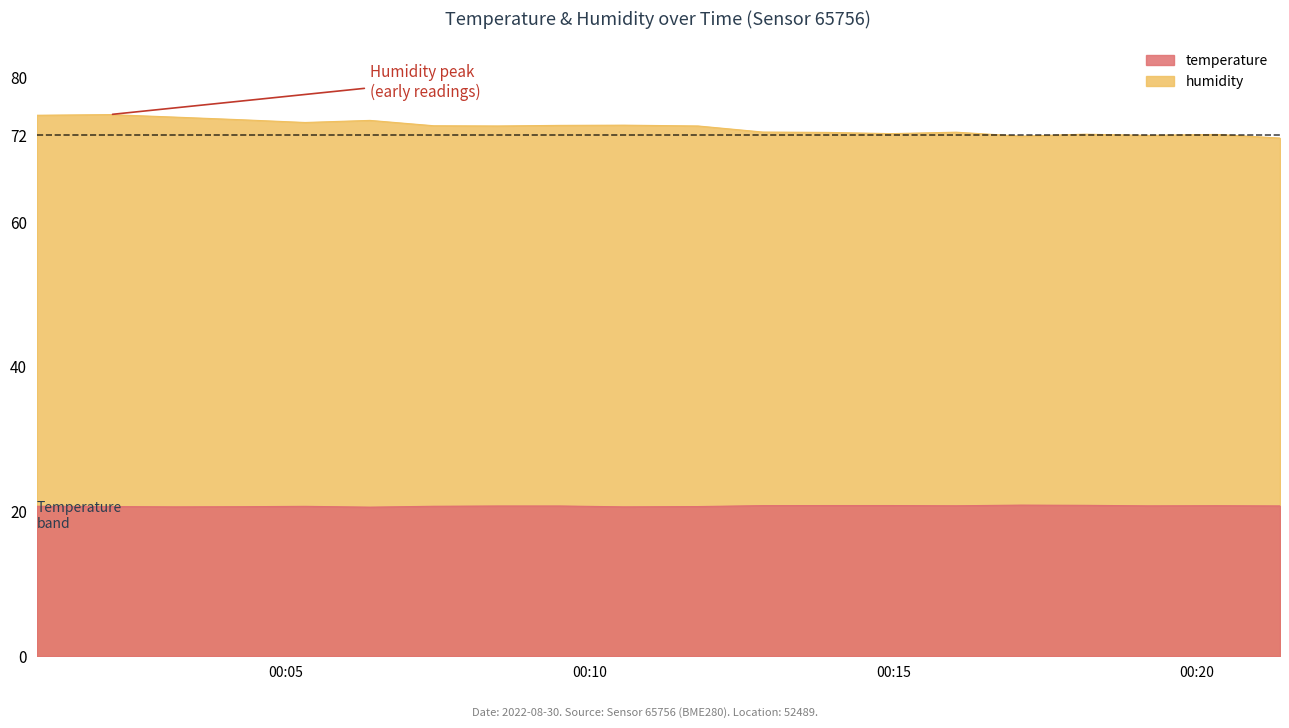

What is the sum of all humidity values?

1462.1